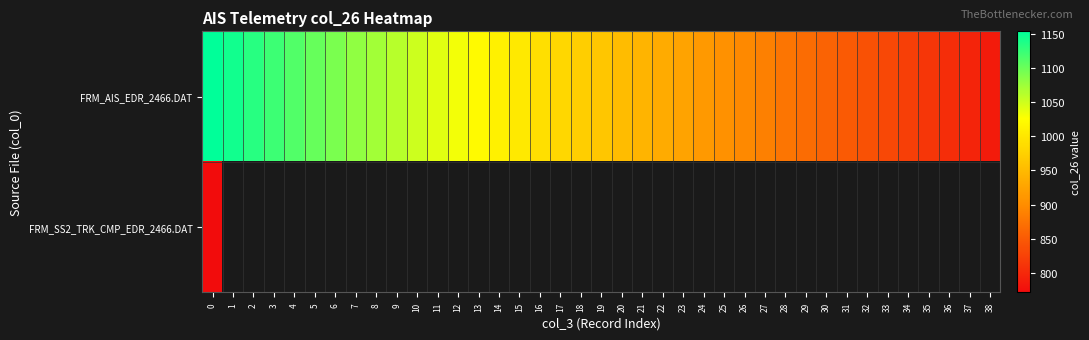

What is the greatest value displayed?

1153.2